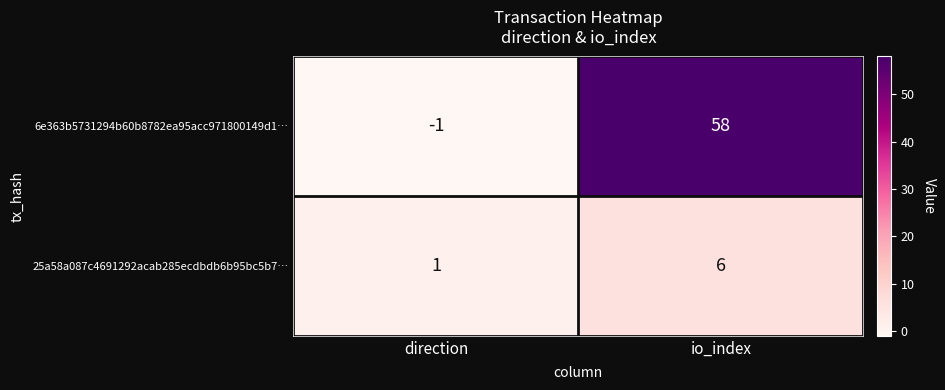

Reading right to left, extract all data points from this chart.

6e363b5731294b60b8782ea95acc971800149d1…: 58	-1
25a58a087c4691292acab285ecdbdb6b95bc5b7…: 6	1